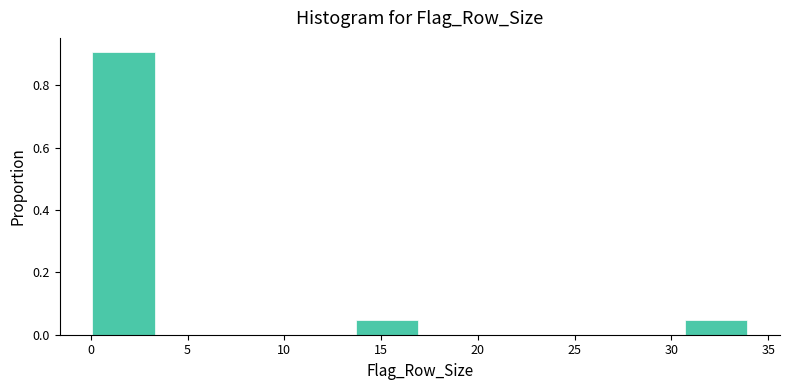

Reading left to right, list every bar in this chart as the range it spans on the x-axis followed by its height. Neither the bar edges nor the heights are printed on the chart, so give them approximately, as read against the axes.

0.0 to 3.4: 0.90
3.4 to 6.8: 0
6.8 to 10.2: 0
10.2 to 13.6: 0
13.6 to 17.0: 0.04
17.0 to 20.4: 0
20.4 to 23.8: 0
23.8 to 27.2: 0
27.2 to 30.6: 0
30.6 to 34.0: 0.04